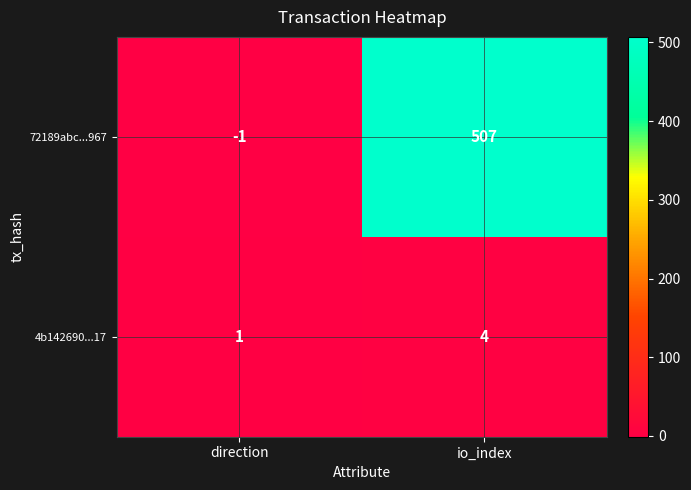

What is the greatest value displayed?

507